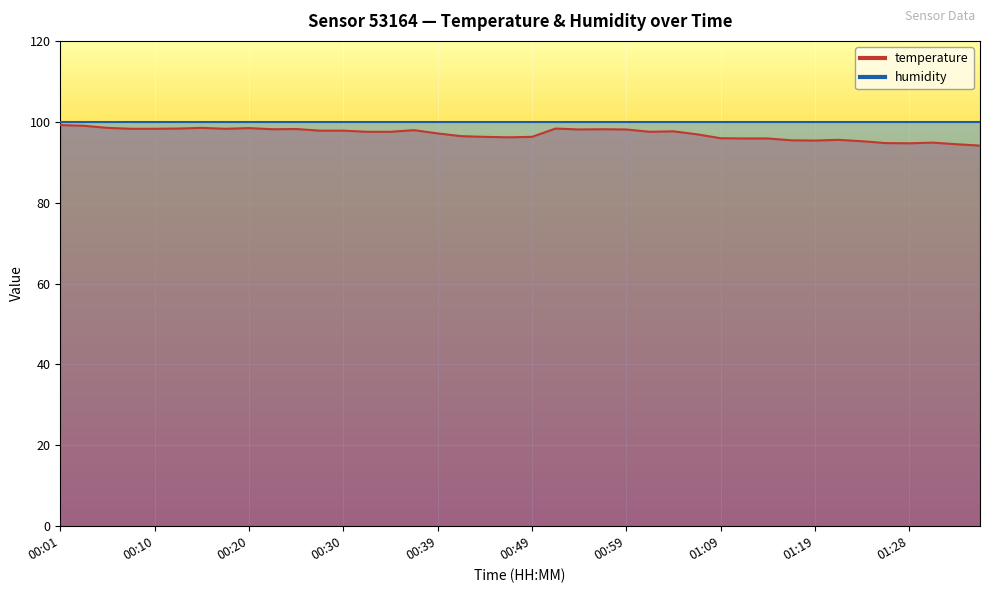

The chart shows a value of 164.4 at 00:32. True or false?

False